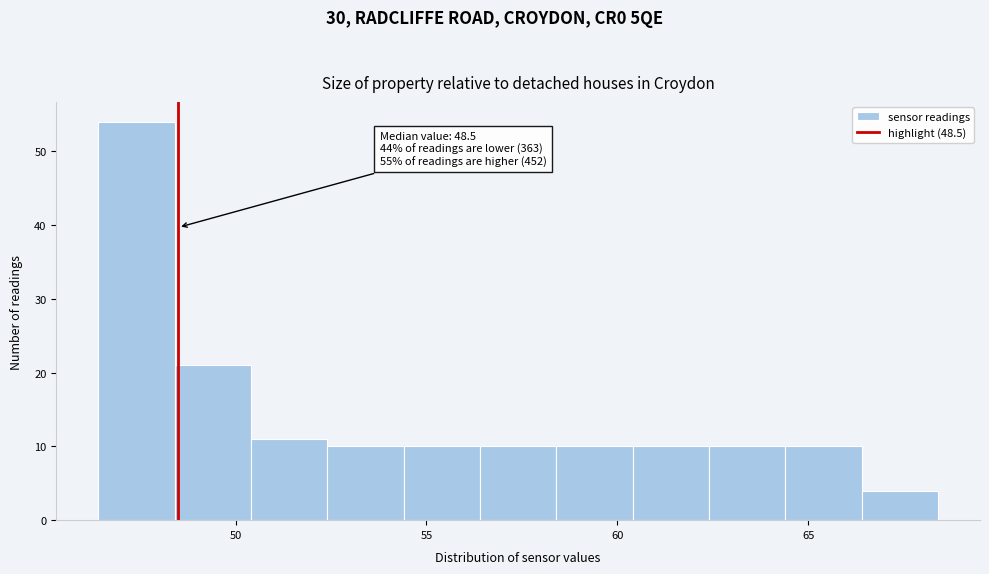

Over which range of the x-axis is the bar tallest?

46.4 to 48.4